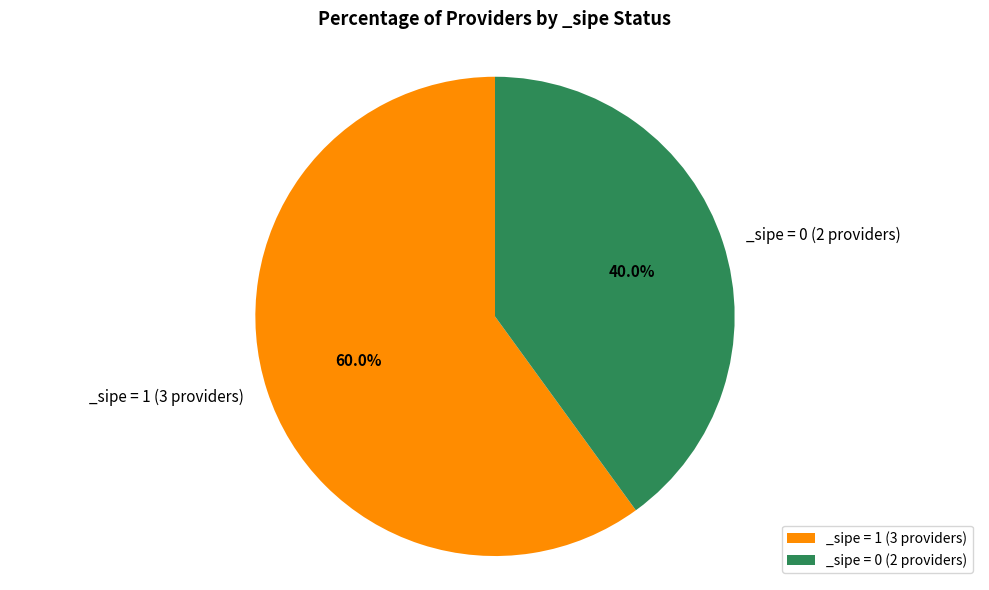

What is the smallest slice in the pie chart?

_sipe = 0 (2 providers)